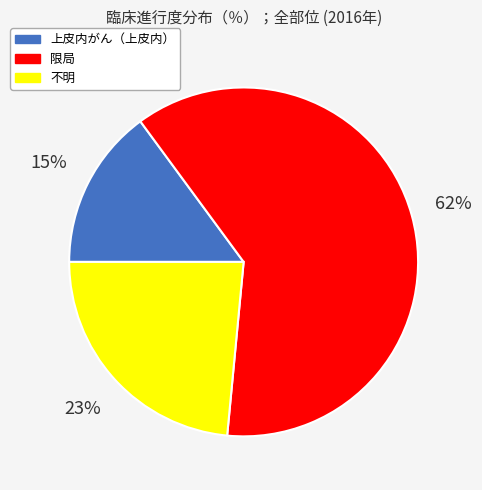

Is there a majority slice in this chart?

Yes